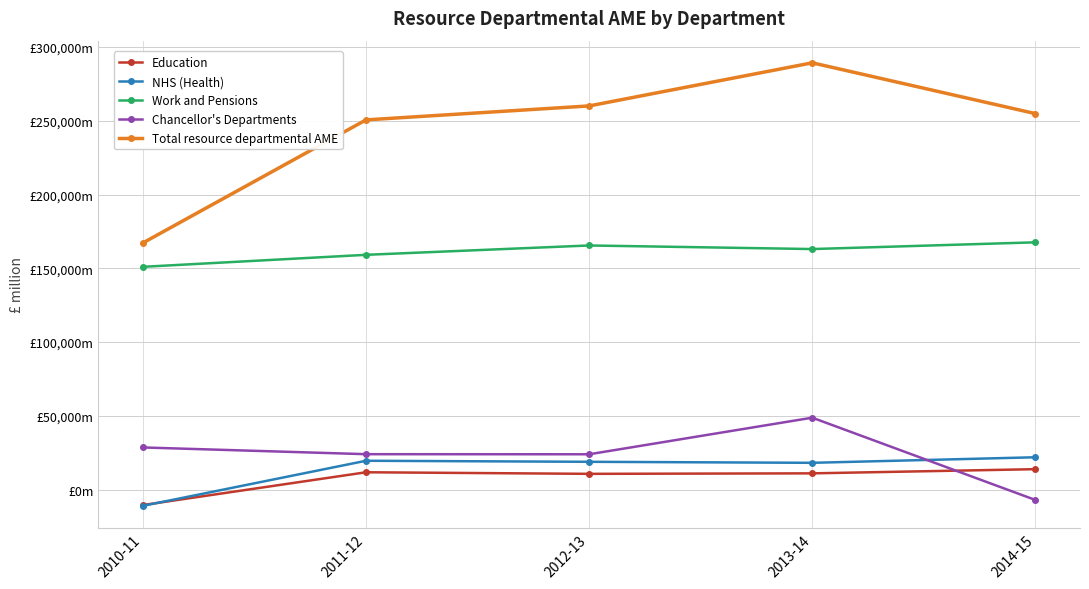

What is the difference between the second highest and second lowest values in the NHS (Health) series?

1388